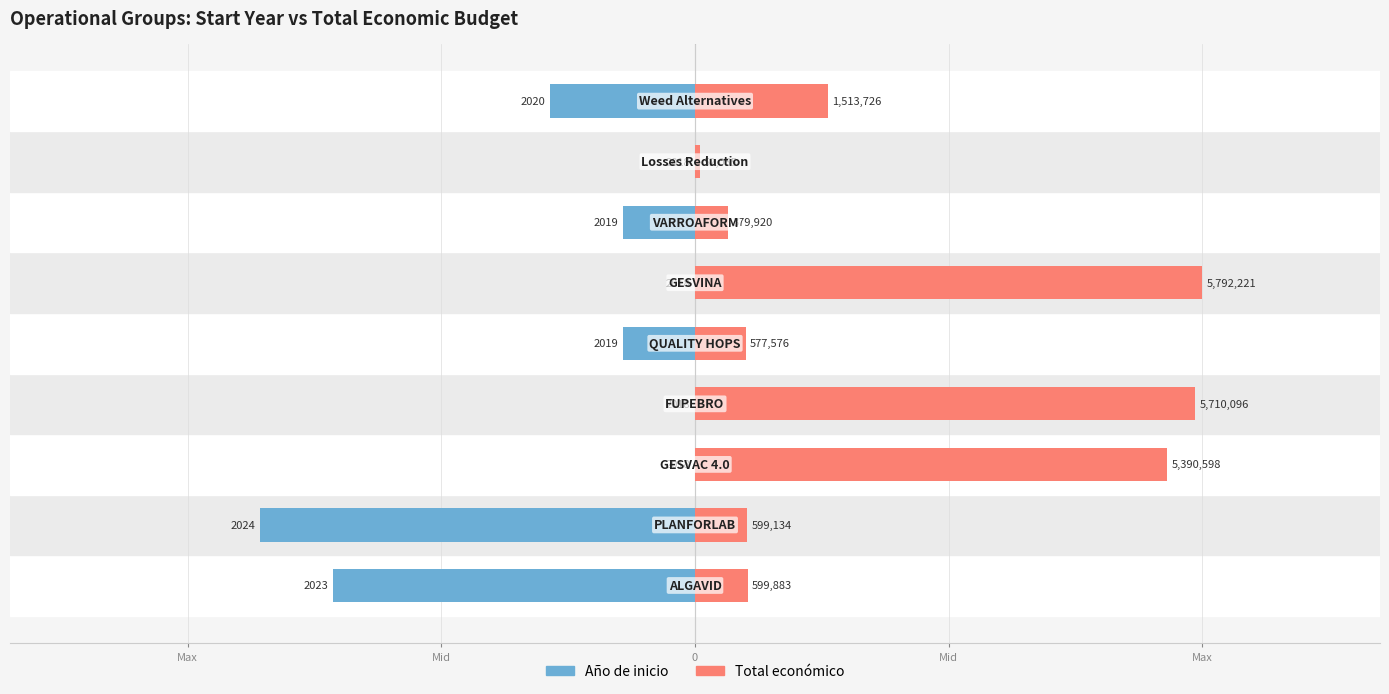

Which series has the largest total across all categories?

Total económico